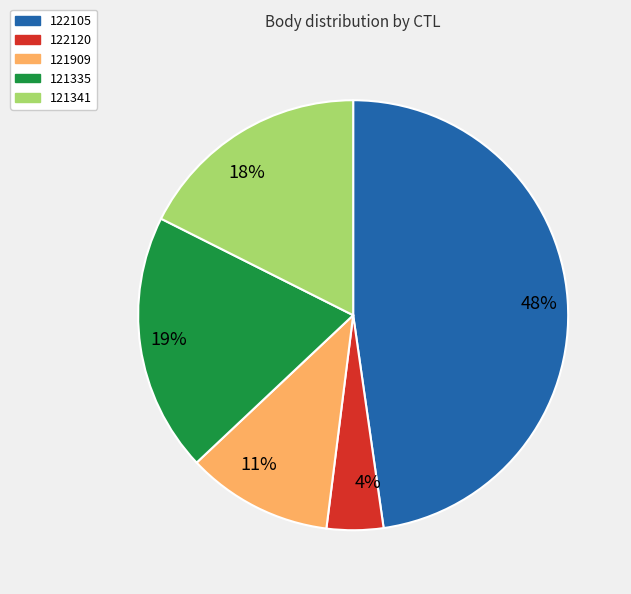

Is there any slice that represents more than half of the pie?

No